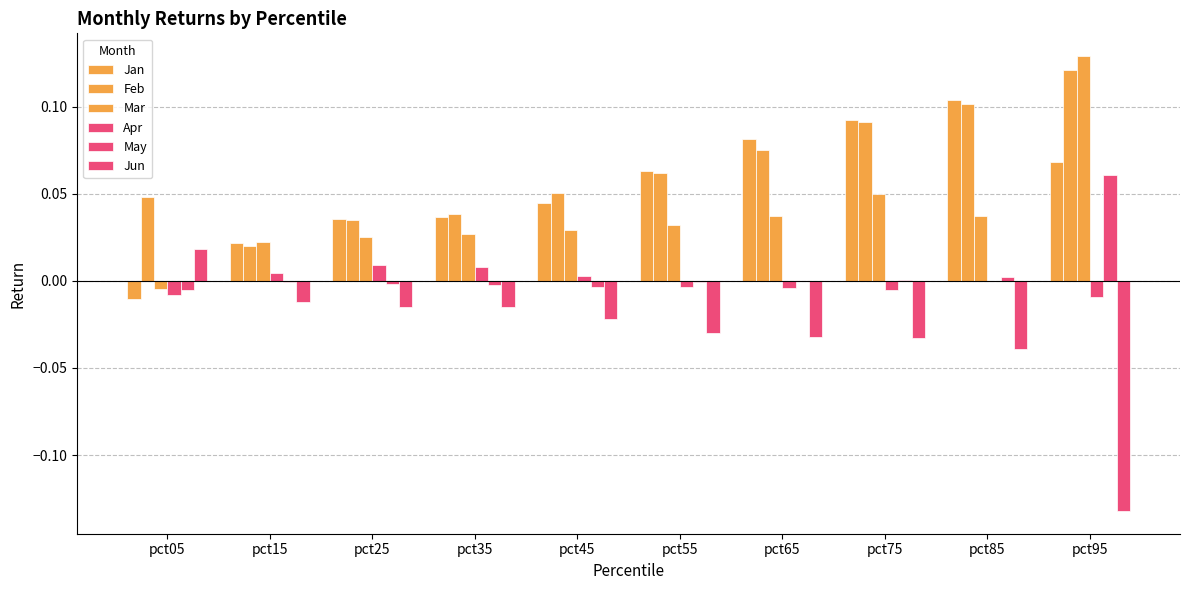

Which category has the highest value in the Jun series?

pct05